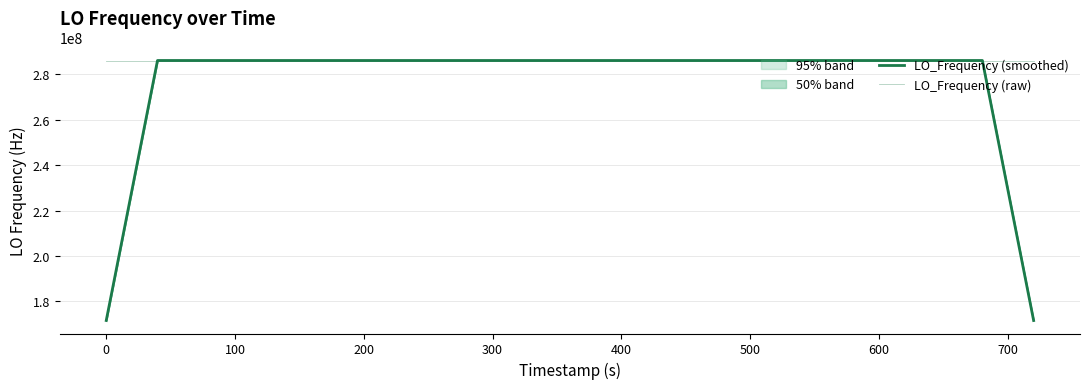

Reading right to left, transcribe all the data shown in this chart.

LO_Frequency (smoothed): 171628199.5	228837600.2	286046999.9	286046999.8	286047000.2	286047000.8	286046999.7	286047000.3	286047000.7	286047000.1	286046999.7	286047000.2	286047000.0	286046999.6	286046999.8	286046999.3	286046999.6	286047000.1	286047000.6	286047000.3	286047000.8	286047000.8	286047000.3	286047000.0	286047000.1	286047000.0	286047000.1	286047000.5	286047000.1	286047000.5	286047000.8	286047000.4	286046999.7	286047000.6	286047000.8	286047000.3	286047000.3	286047000.3	228837599.8	171628199.4
LO_Frequency (raw): 286046998.6	286047000.4	286046998.3	286047003.8	286046998.3	286046998.3	286047002.2	286047001.5	286046998.4	286047000.9	286047000.4	286046999.4	286046999.3	286047000.8	286046999.9	286046998.8	286047000.1	286046996.7	286047002.4	286047002.4	286047001.6	286046998.2	286046999.5	286047002.3	286046999.7	286047000.4	286046998.5	286046999.3	286047002.5	286047002.0	286046998.3	286047000.5	286047000.6	286047000.6	286046998.4	286047002.8	286047001.7	286046998.2	286047000.5	286046998.5